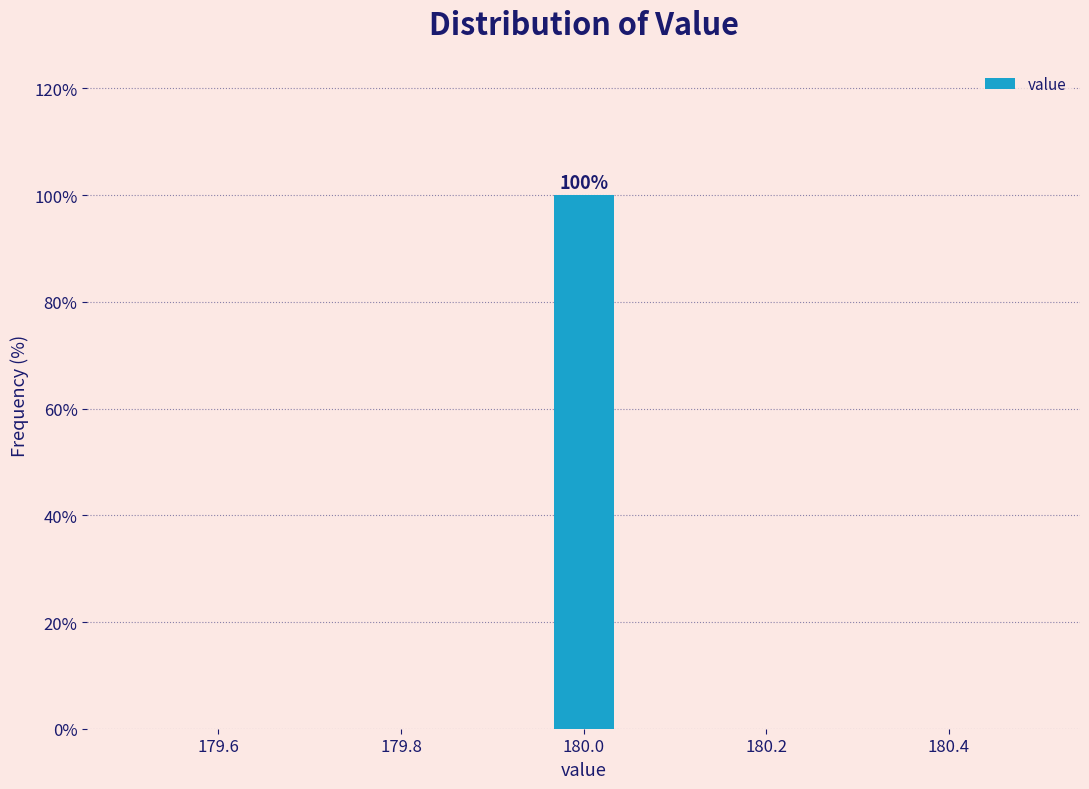

Read against the x-axis, roughly where is the centre of the tallest bar?

180.00